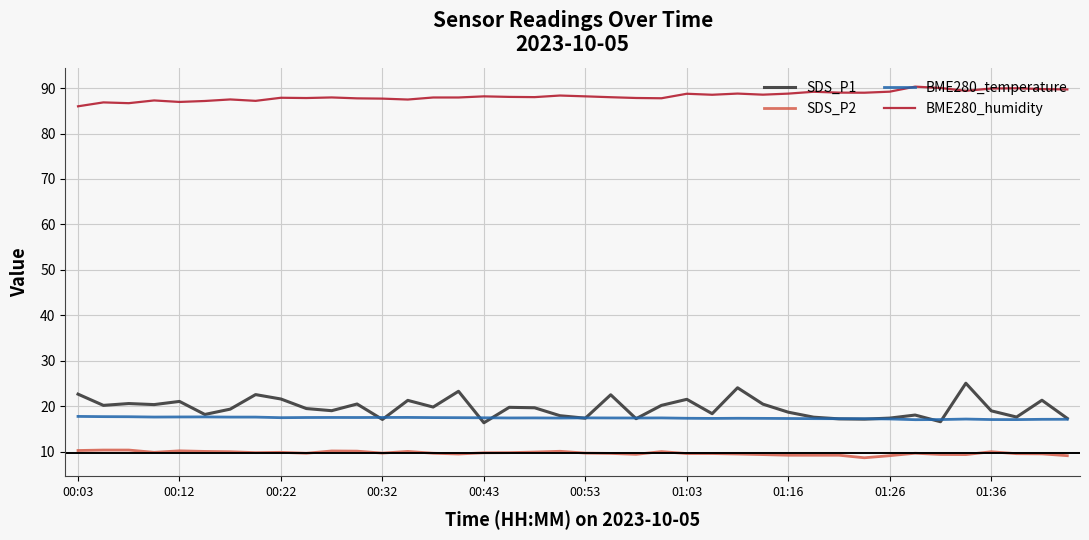

Which series has the largest total across all categories?

BME280_humidity